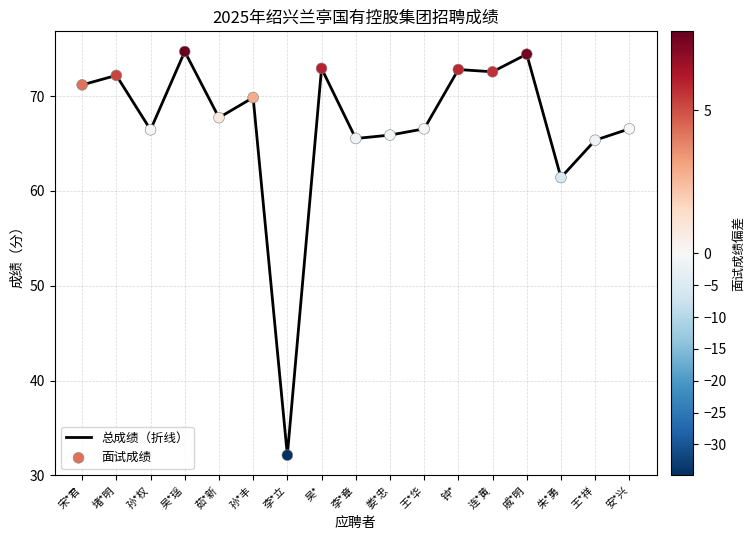

What is the change in value from 王*华 to 朱*勇?

-5.1